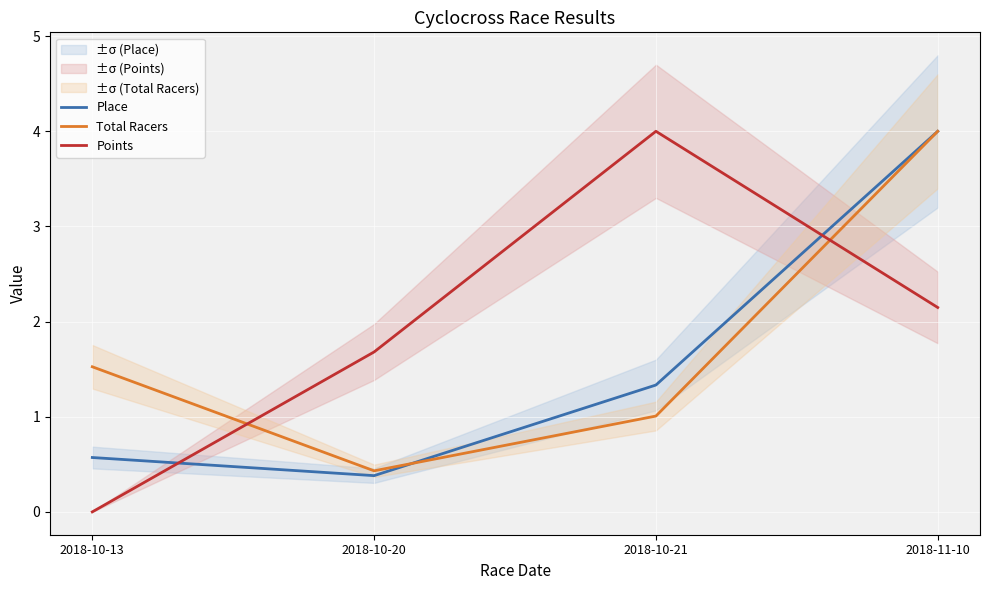

What value does the Points series have at 2018-11-10?

2.1